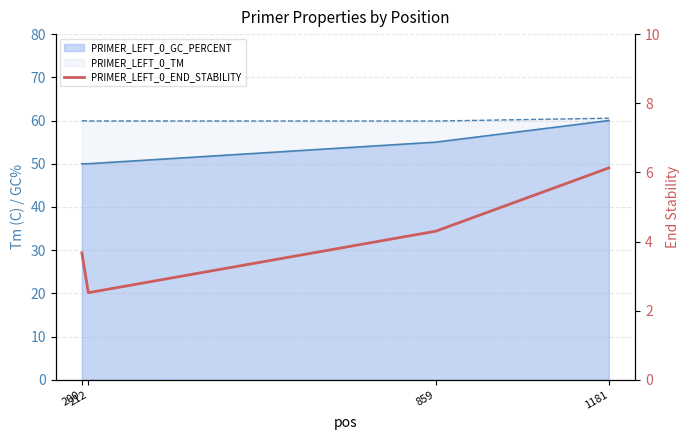

How many lines are shown in the chart?

1